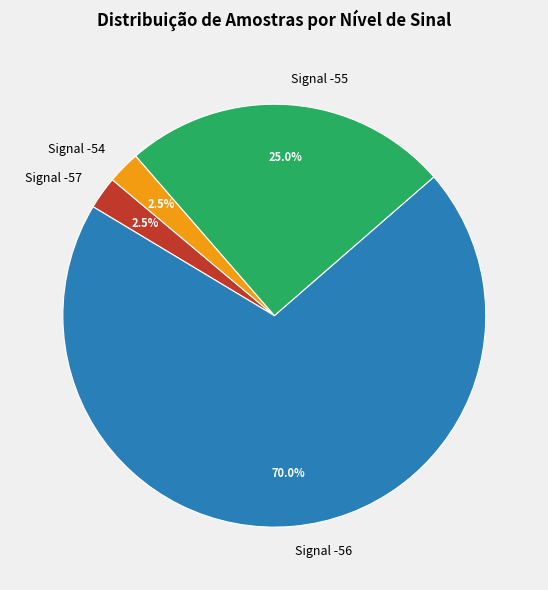

What is the ratio of the value at Signal -54 to the value at Signal -57?

1.0